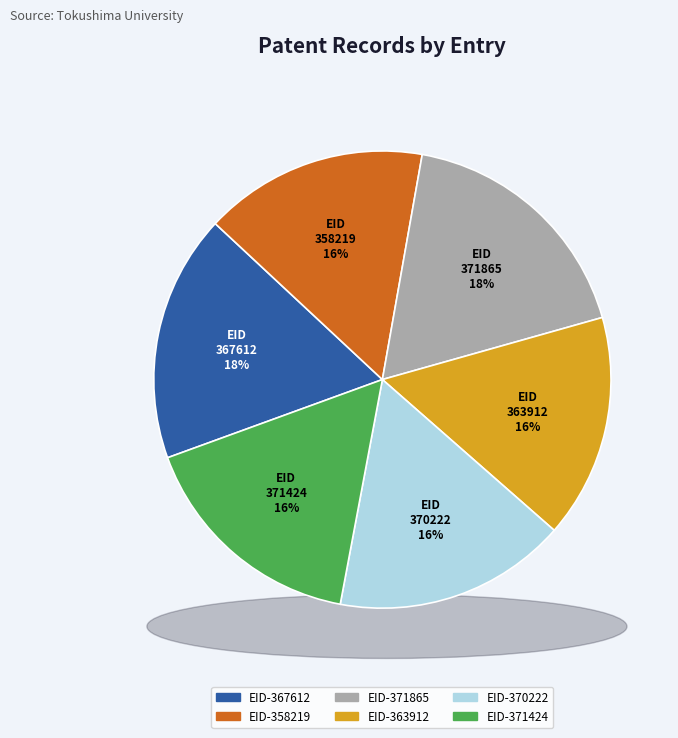

Approximately how many times larger is the value at EID-371865 compared to EID-371424?

1.1